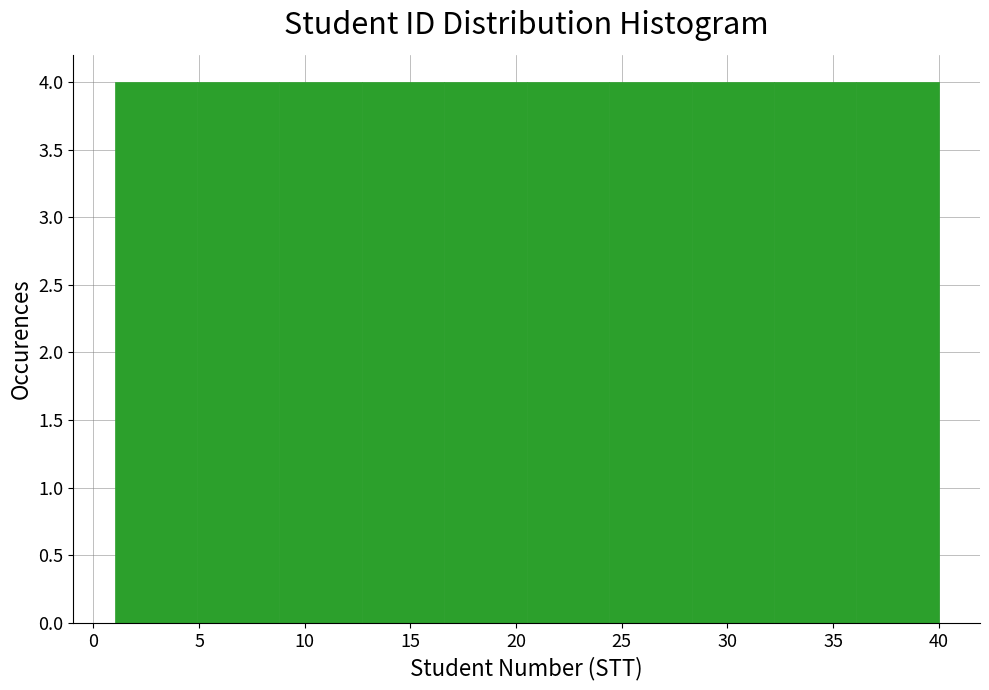

Reading left to right, list every bar in this chart as the range it spans on the x-axis followed by its height. Neither the bar edges nor the heights are printed on the chart, so give them approximately, as read against the axes.

1.0 to 4.9: 4
4.9 to 8.8: 4
8.8 to 12.7: 4
12.7 to 16.6: 4
16.6 to 20.5: 4
20.5 to 24.4: 4
24.4 to 28.3: 4
28.3 to 32.2: 4
32.2 to 36.1: 4
36.1 to 40.0: 4